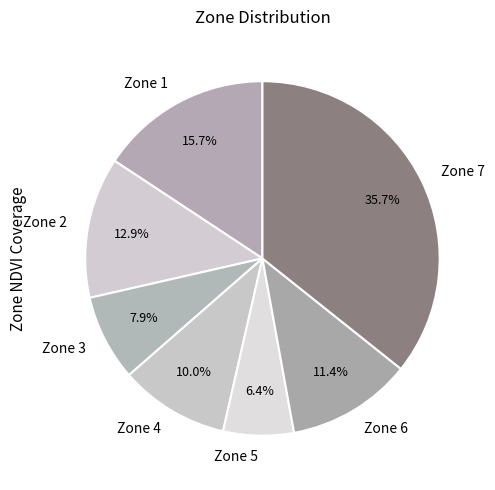

Combined, what portion of the pie is Zone 4 and Zone 1?

25.7%